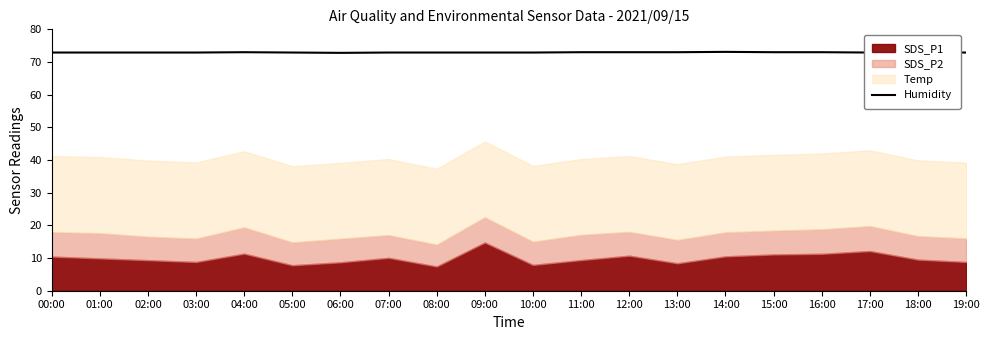

The value of Humidity at 00:00 is 105.4. True or false?

False